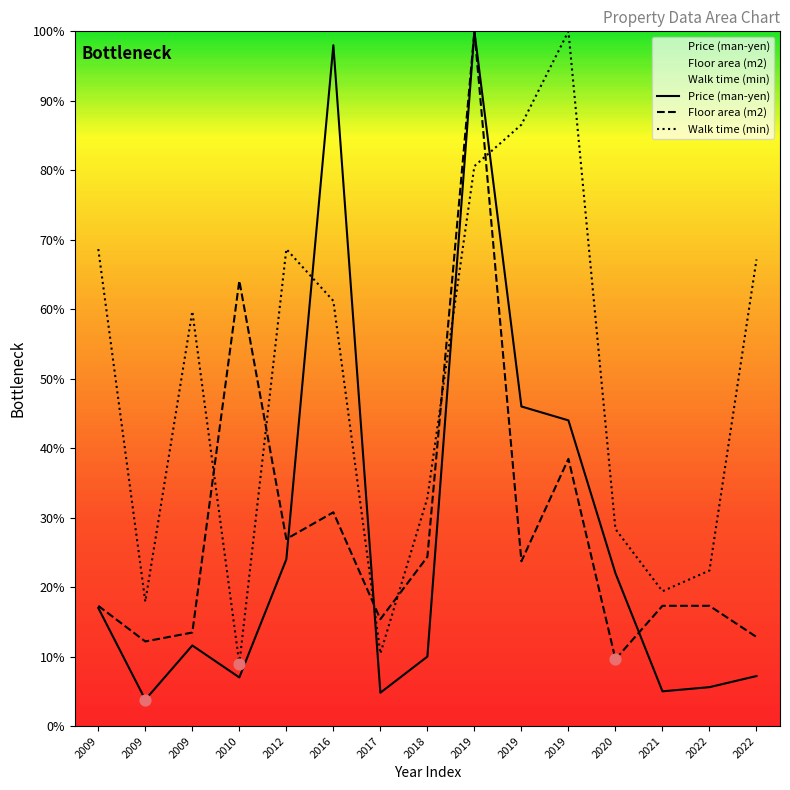

Which series reaches the maximum Y coordinate?

Price (man-yen)